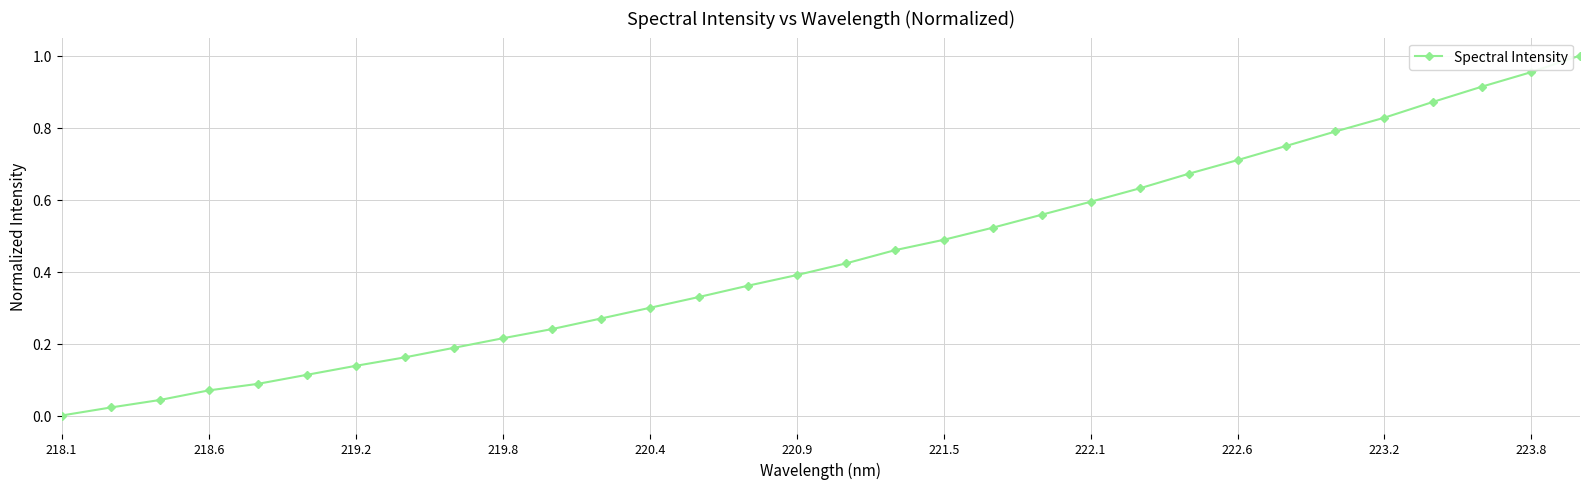

What is the sum of all values?

14.1